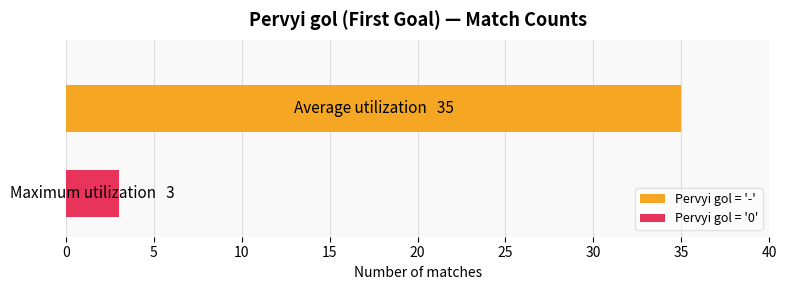

True or false: Average utilization has a value of 29 at 0.

False